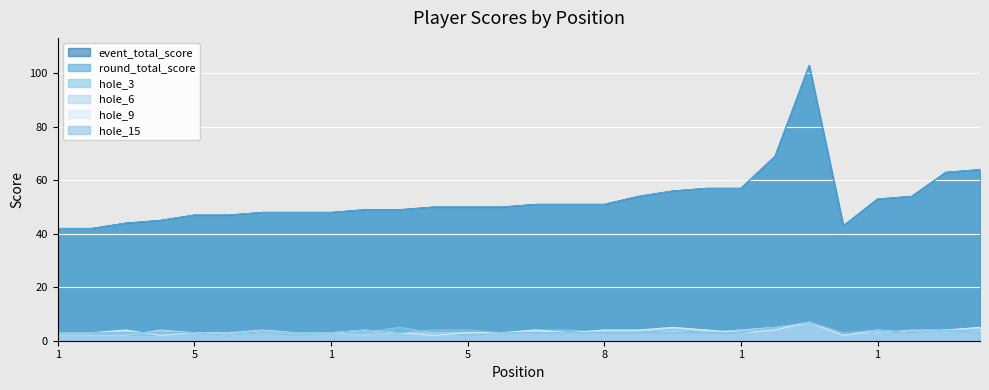

Is it true that hole_15 equals 3 at 5?

False